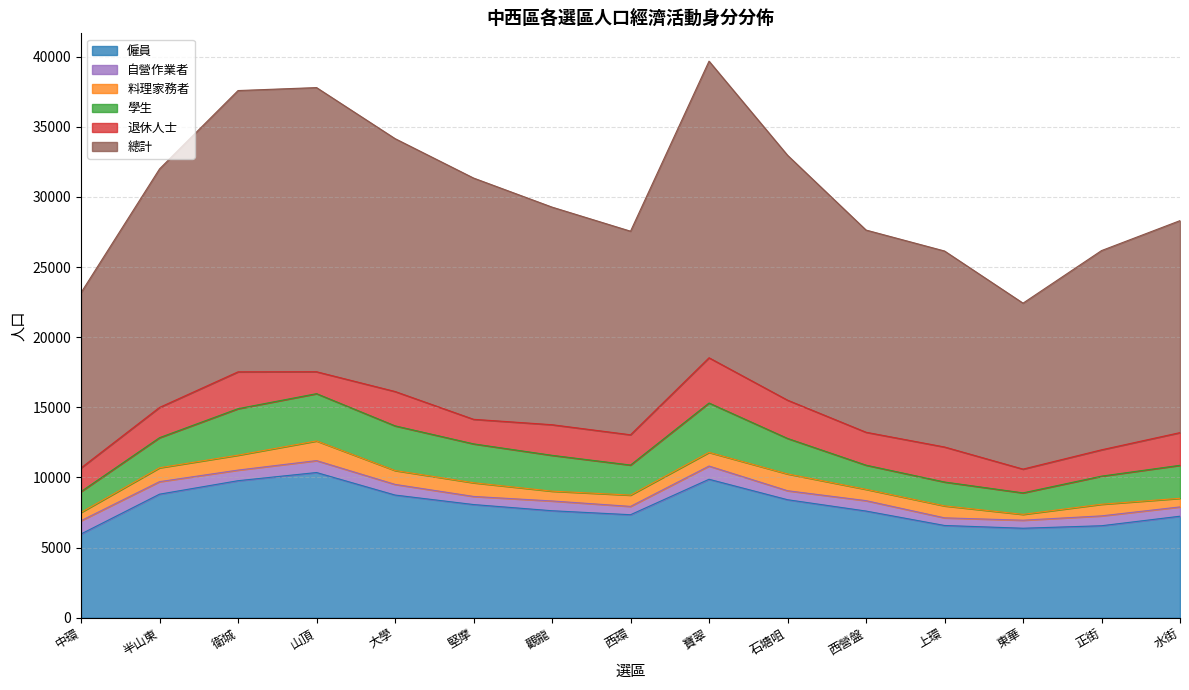

At how many categories does at least one series exceed 20968?

1